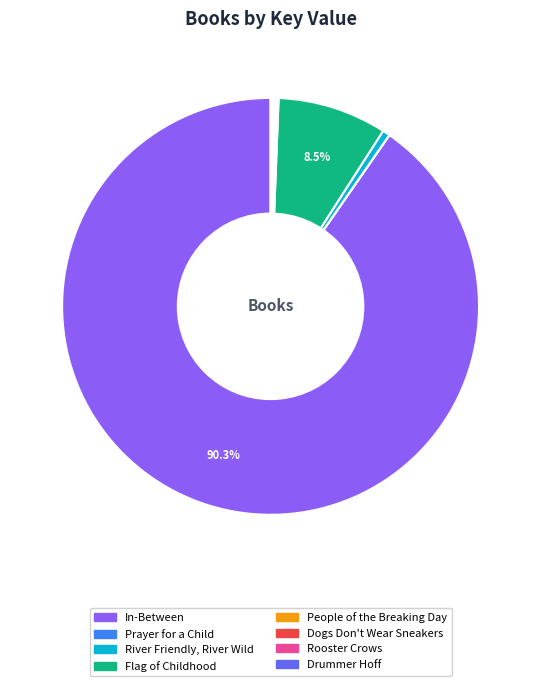

Which category has the biggest portion of the pie?

In-Between